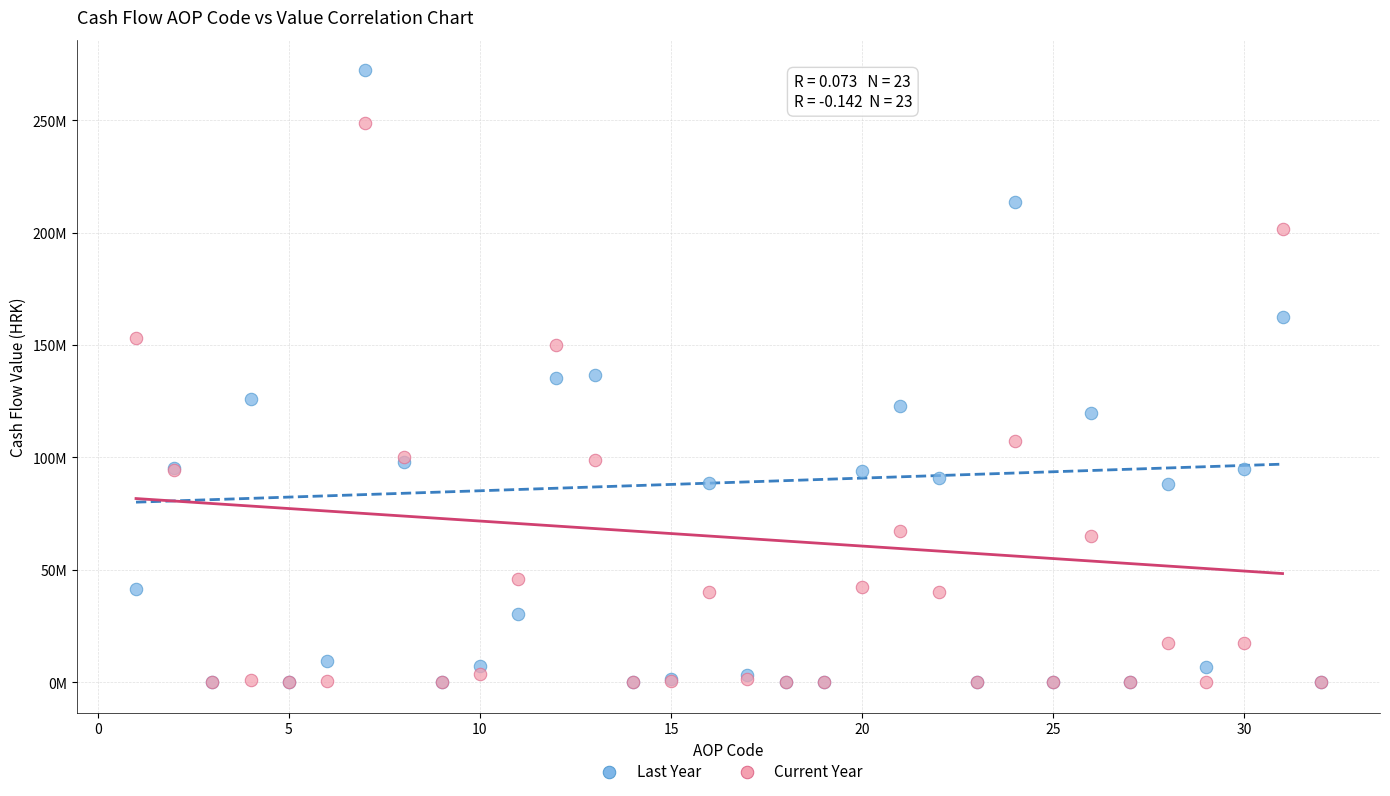

What are all the series names shown in the legend?

Last Year, Current Year